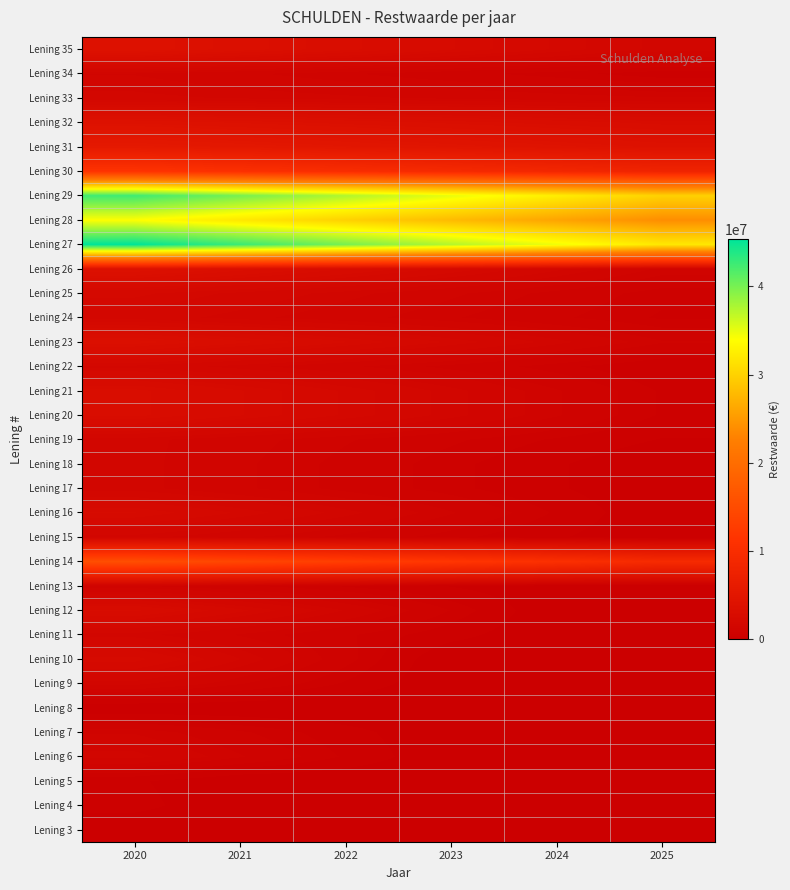

What is the difference between the highest and lowest values at 2020?

45333333.0